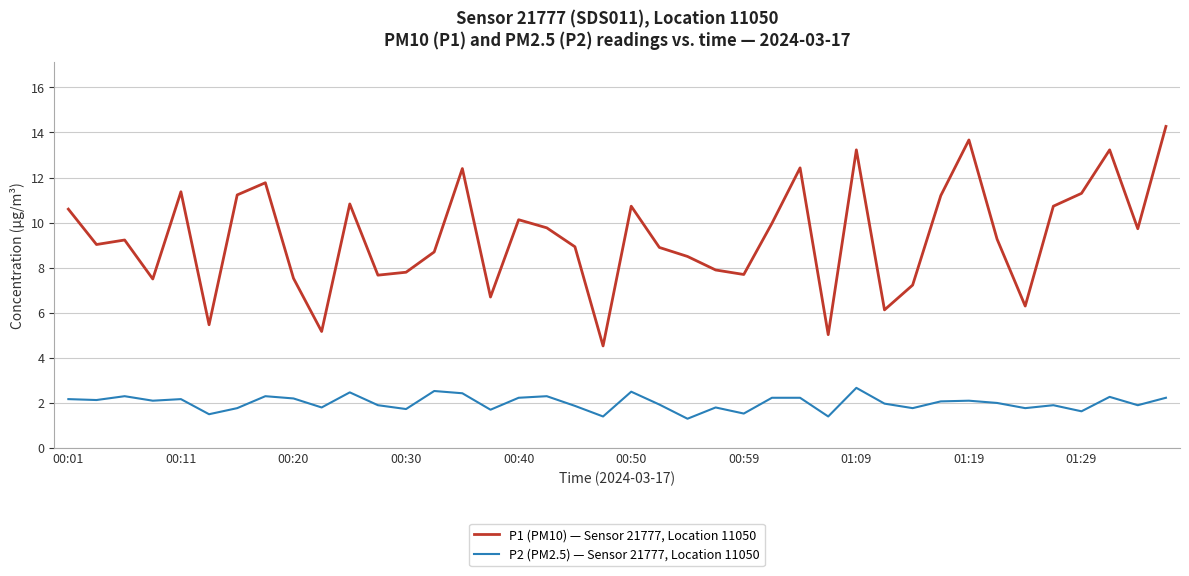

True or false: P2 (PM2.5) — Sensor 21777, Location 11050 and P1 (PM10) — Sensor 21777, Location 11050 cross at least once.

False